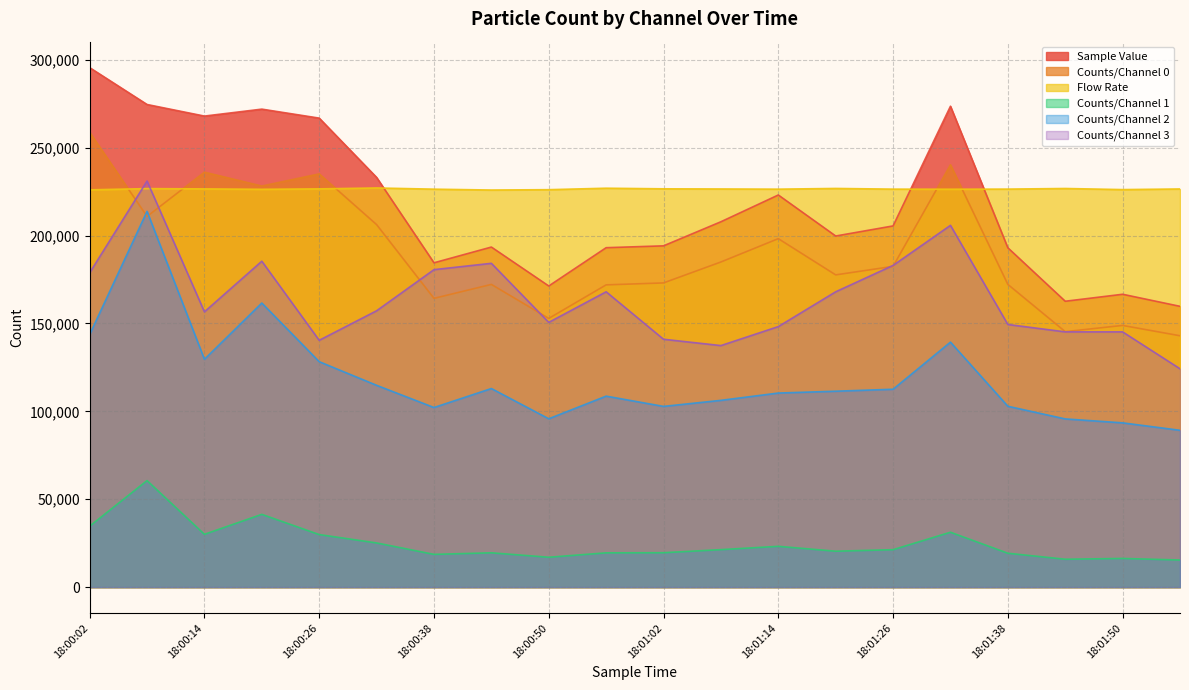

What is the label of the 15th point from the right?

18:00:32